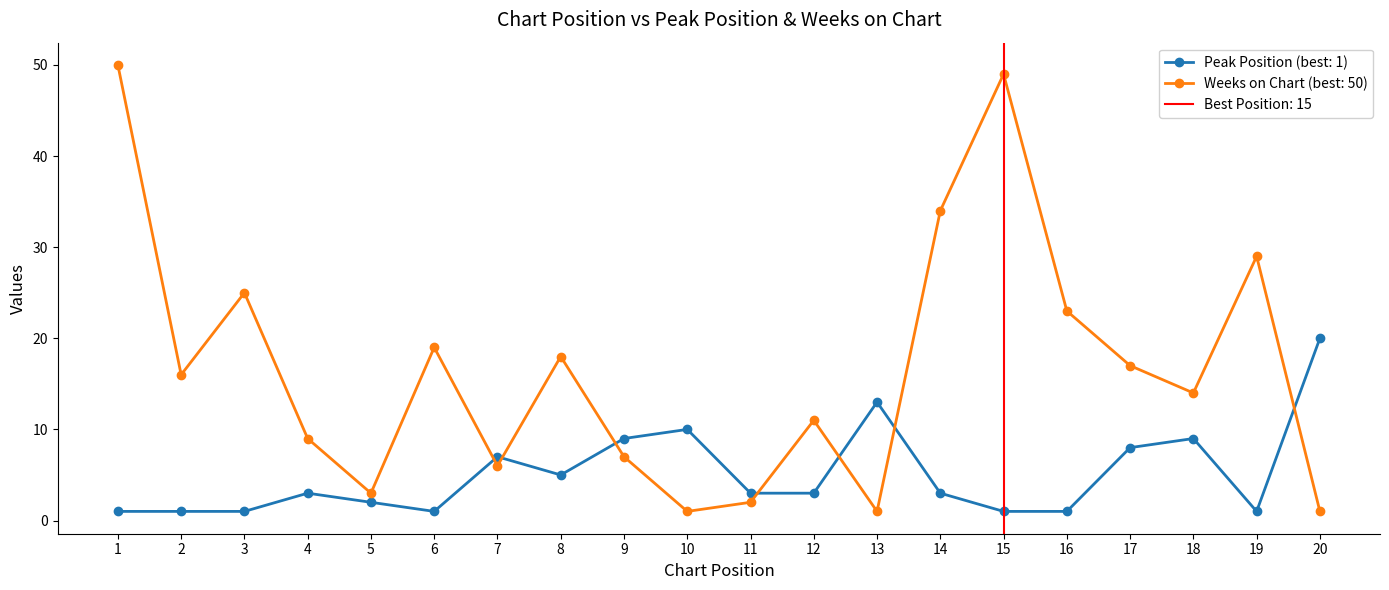

Where is Weeks on Chart nearest to the value 25?

3